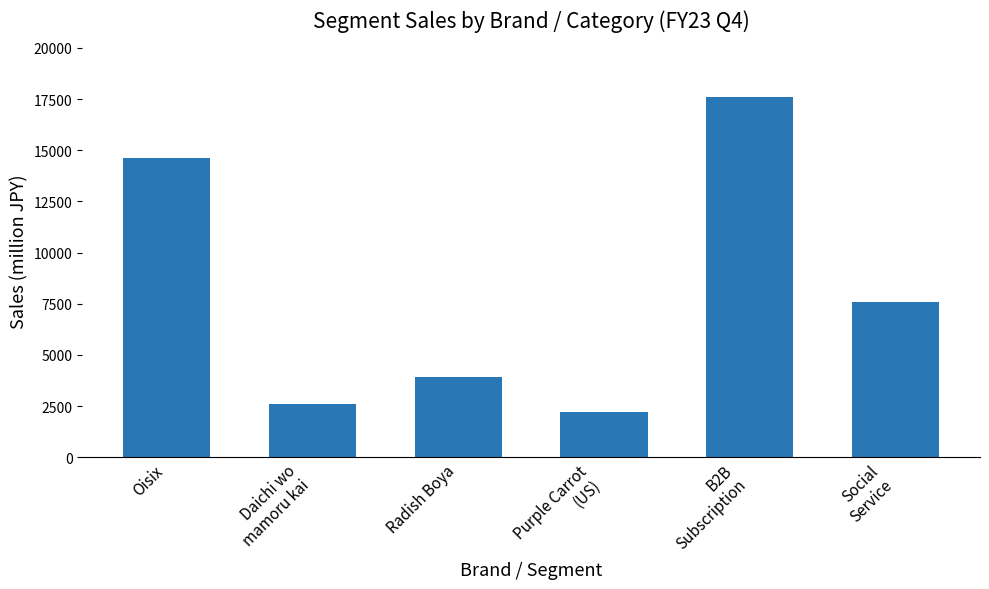

What is the ratio of the value at Daichi wo
mamoru kai to the value at Purple Carrot
(US)?

1.2